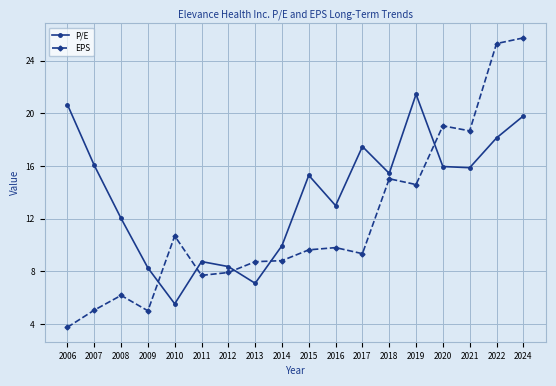

What is the approximate value of EPS at 2014?

8.8